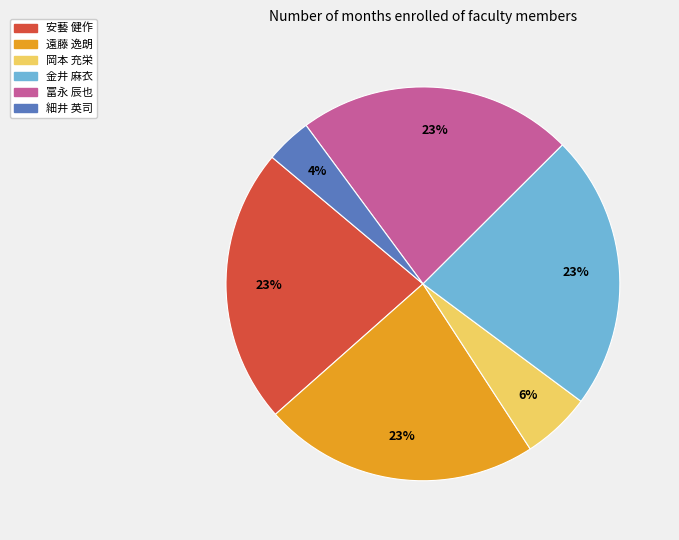

To the nearest percent, what portion does 細井 英司 represent?

4%